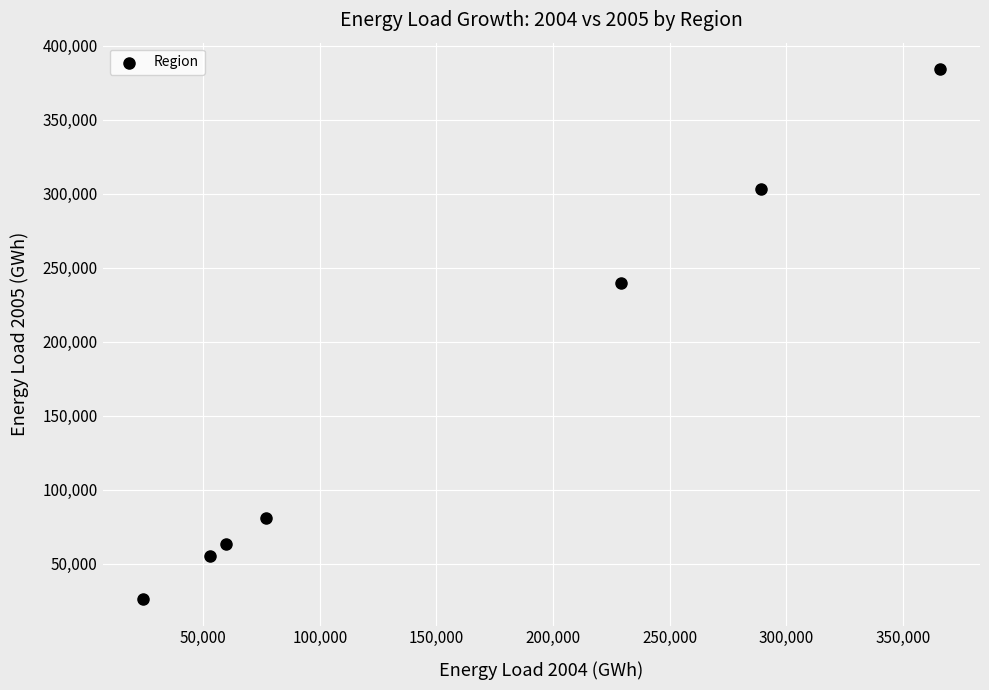

What Y value in the scatter plot is closest to 205124?

239365.5